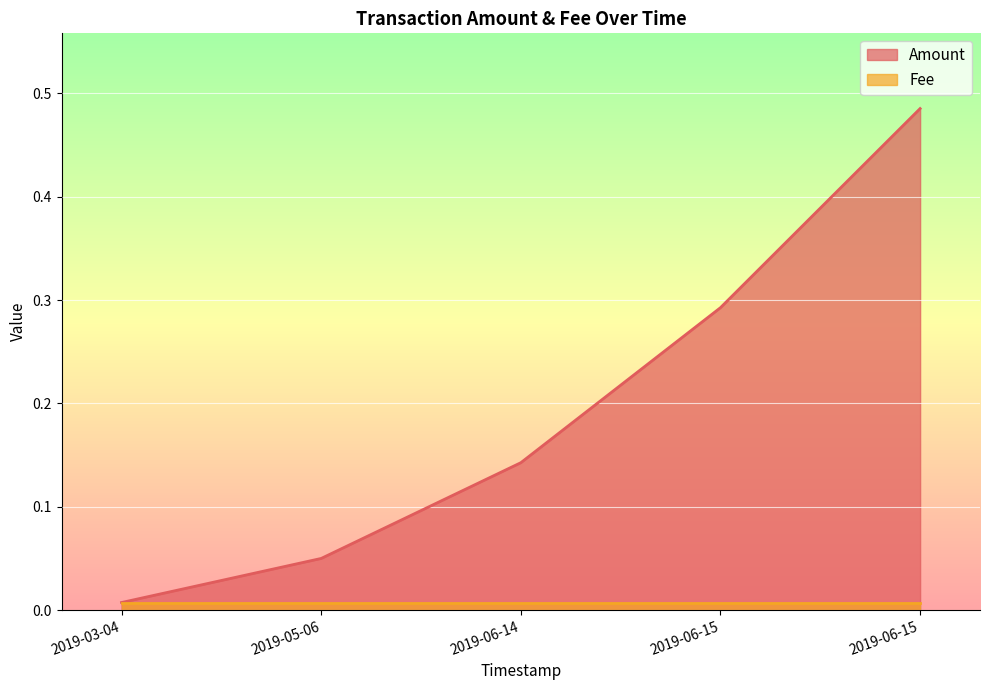

Where is Fee nearest to the value 0?

2019-06-15 22:25:14